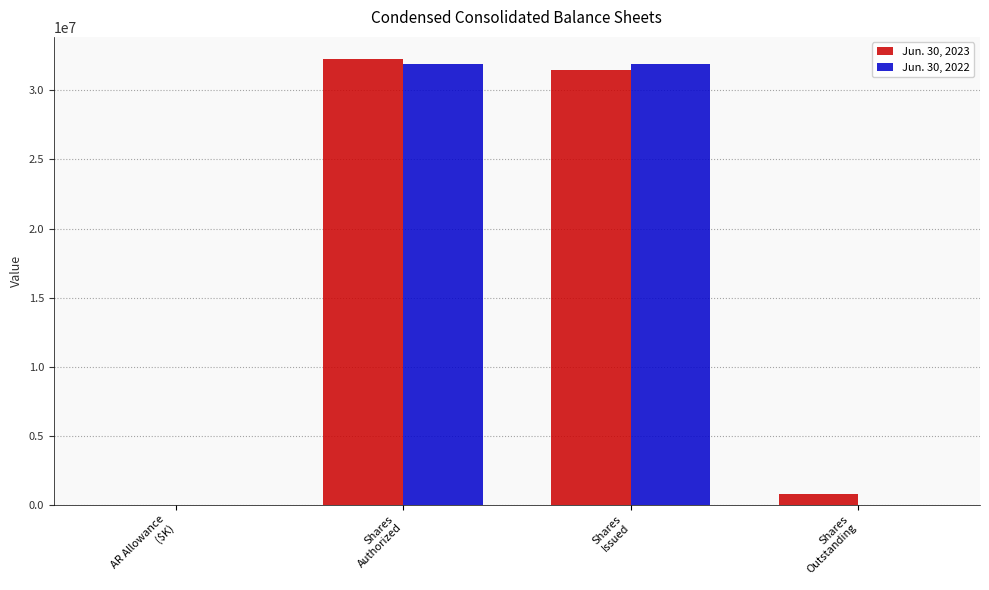

How many groups of bars are there?

4